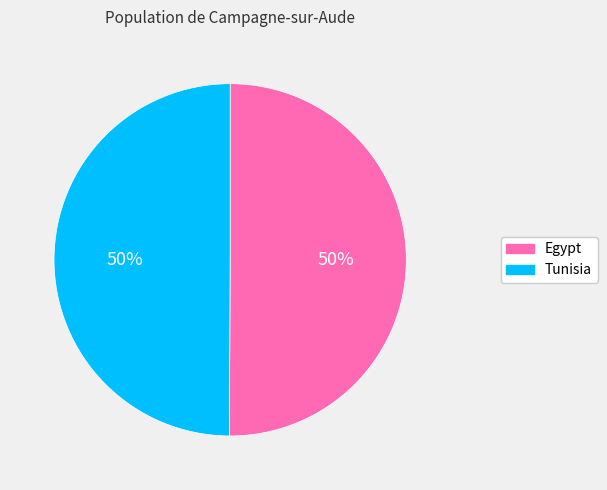

Count the number of slices in the pie.

2